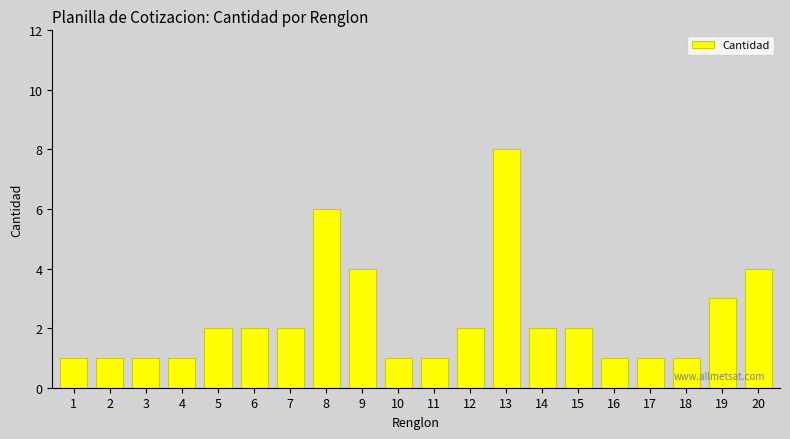

What is the approximate value at 10?

1